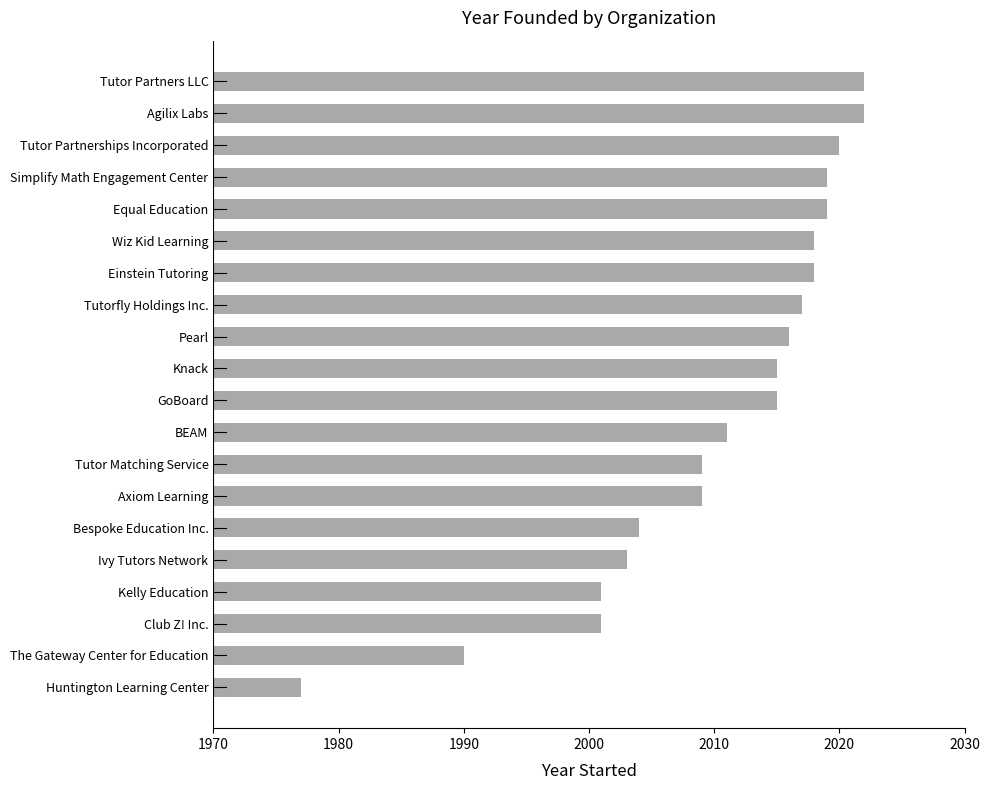

How many bars are there in total?

20